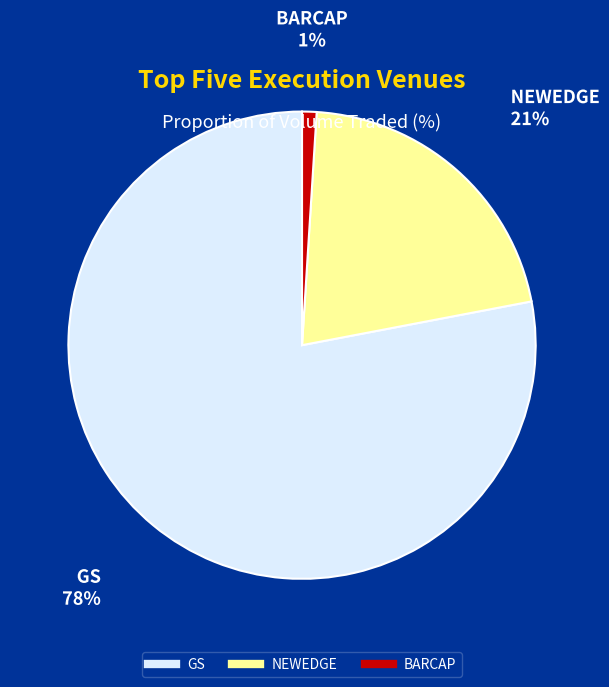

Is the sum of BARCAP and NEWEDGE greater than half?

No